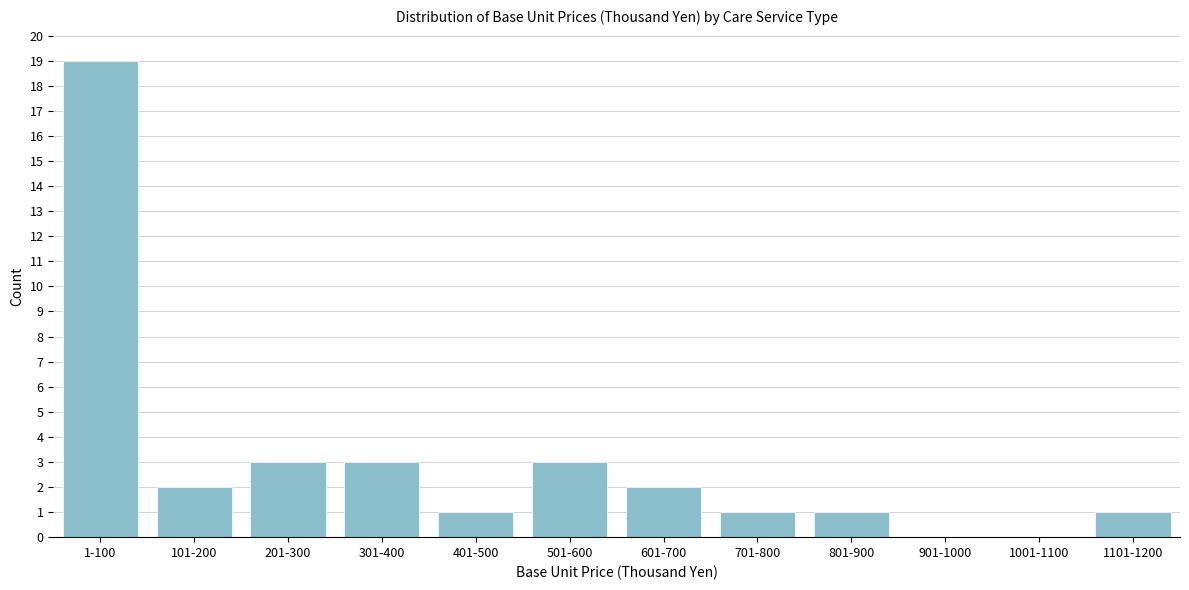

Reading left to right, list all the values displayed in this chart.

1-100=19	101-200=2	201-300=3	301-400=3	401-500=1	501-600=3	601-700=2	701-800=1	801-900=1	901-1000=0	1001-1100=0	1101-1200=1